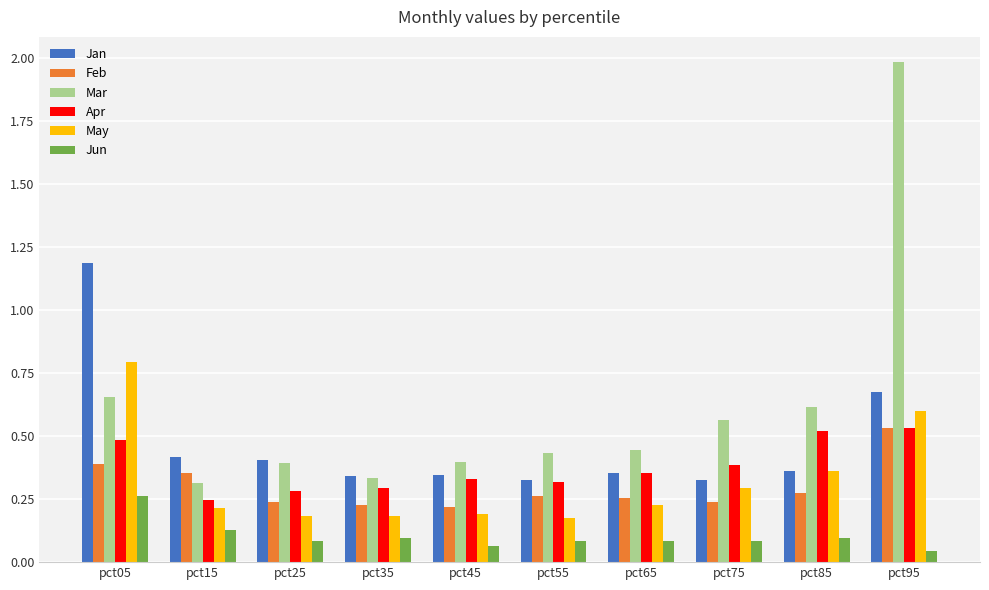

What is the difference between the highest and lowest values at pct95?

1.9